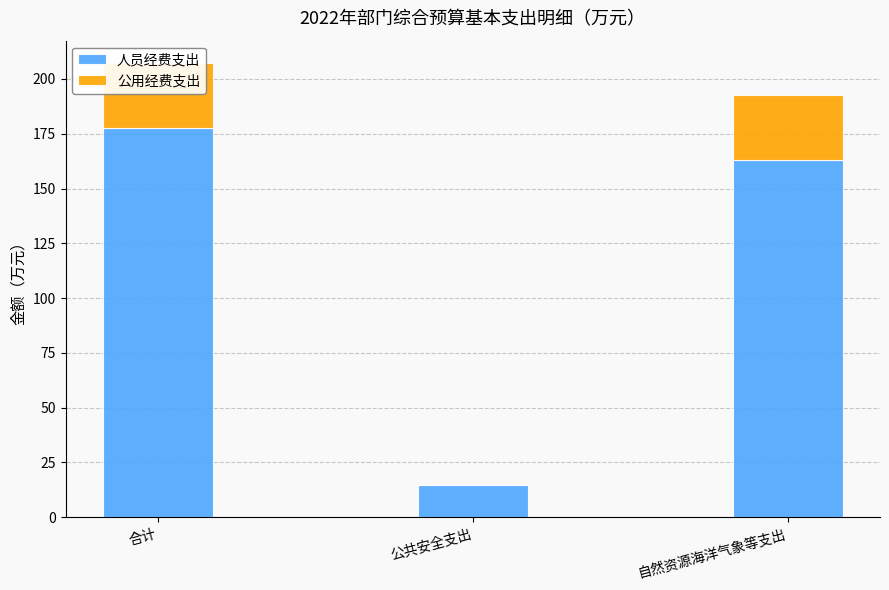

What position from the right is 公共安全支出?

2